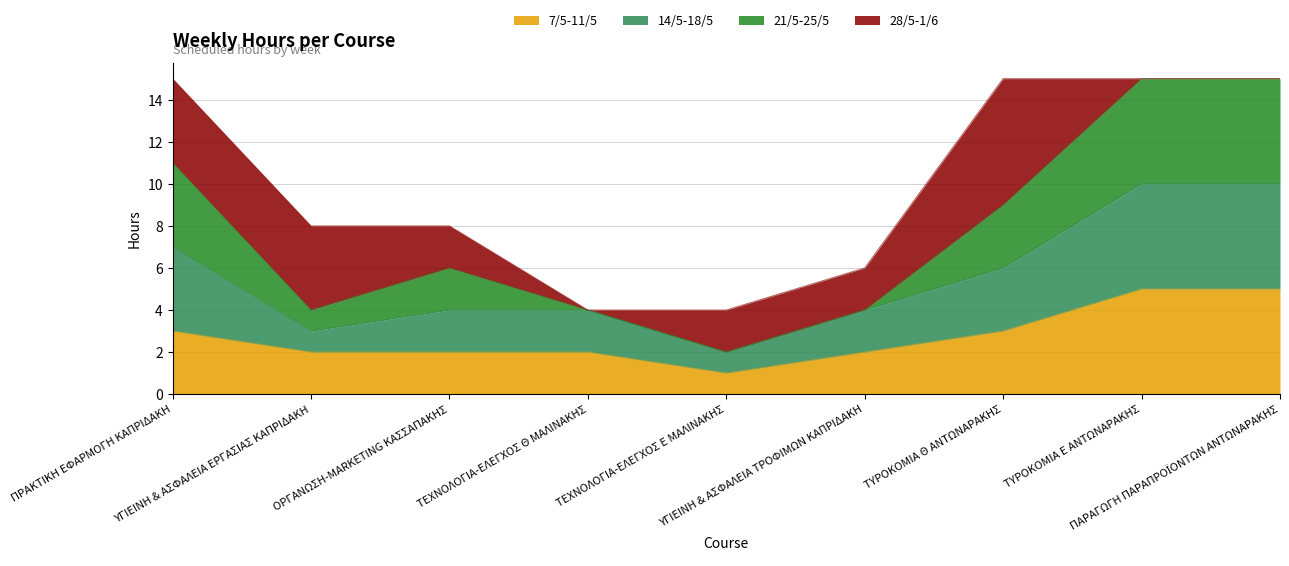

How many lines are shown in the chart?

4